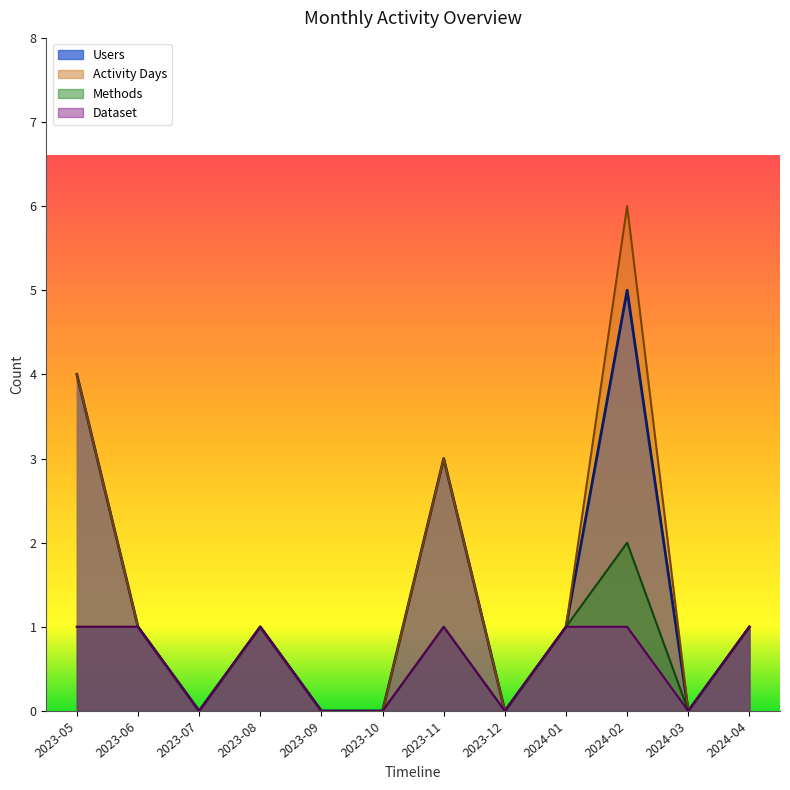

In Dataset, how many points are lower than both neighbors (excluding endpoints)?

3